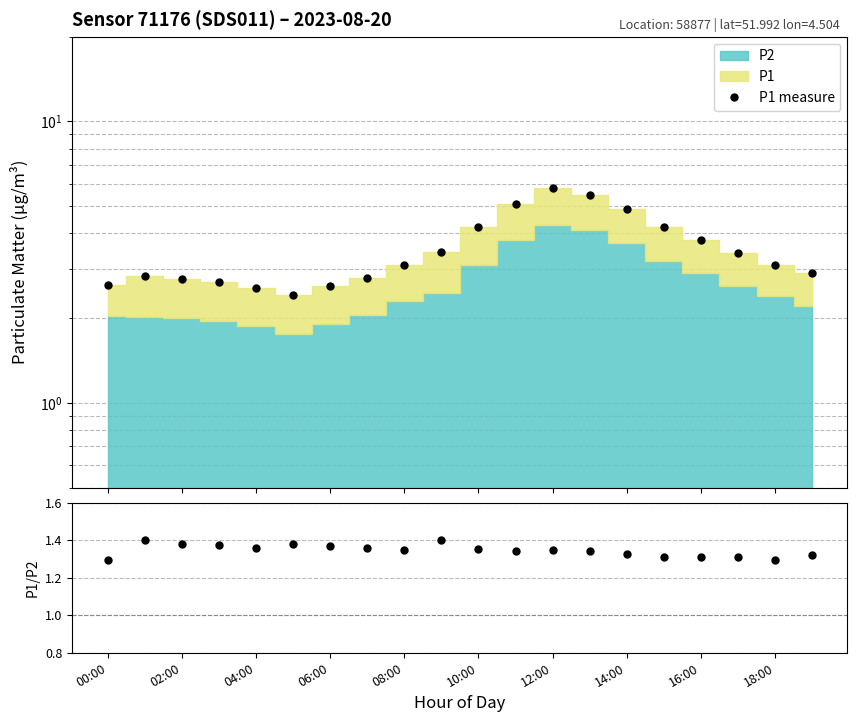

Reading left to right, transcribe all the data shown in this chart.

2.6	2.8	2.8	2.7	2.5	2.4	2.6	2.8	3.1	3.5	4.2	5.1	5.8	5.5	4.9	4.2	3.8	3.4	3.1	2.9